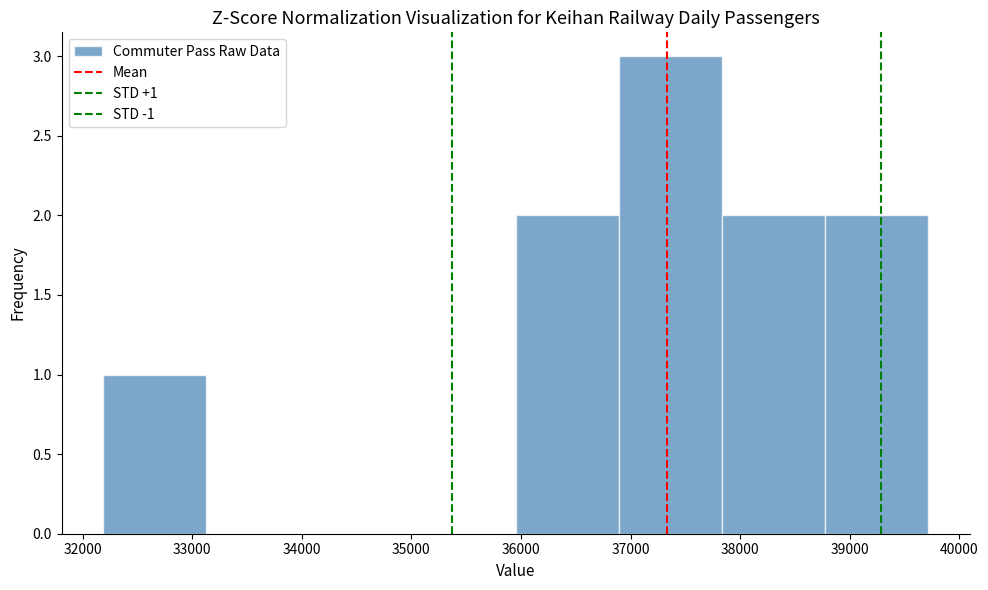

Over which range of the x-axis is the bar tallest?

36900 to 37800